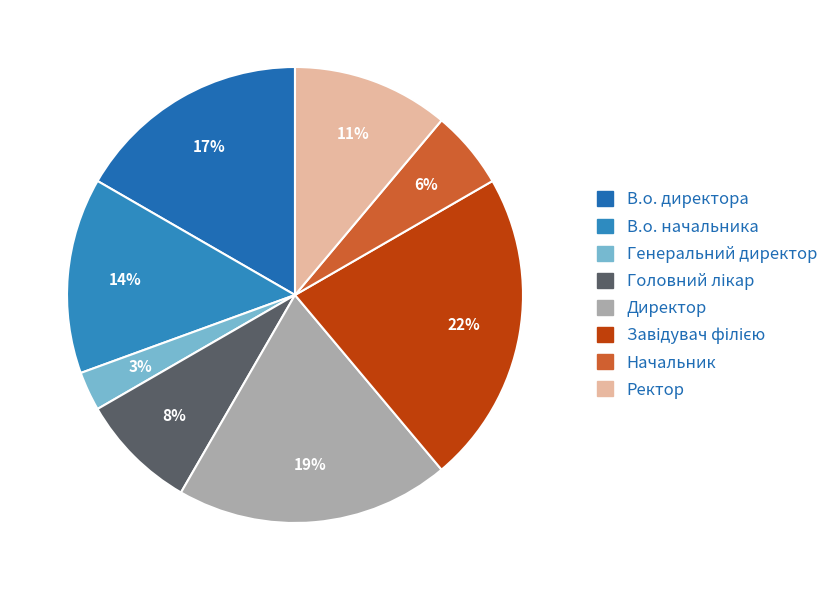

Does any single category account for the majority?

No